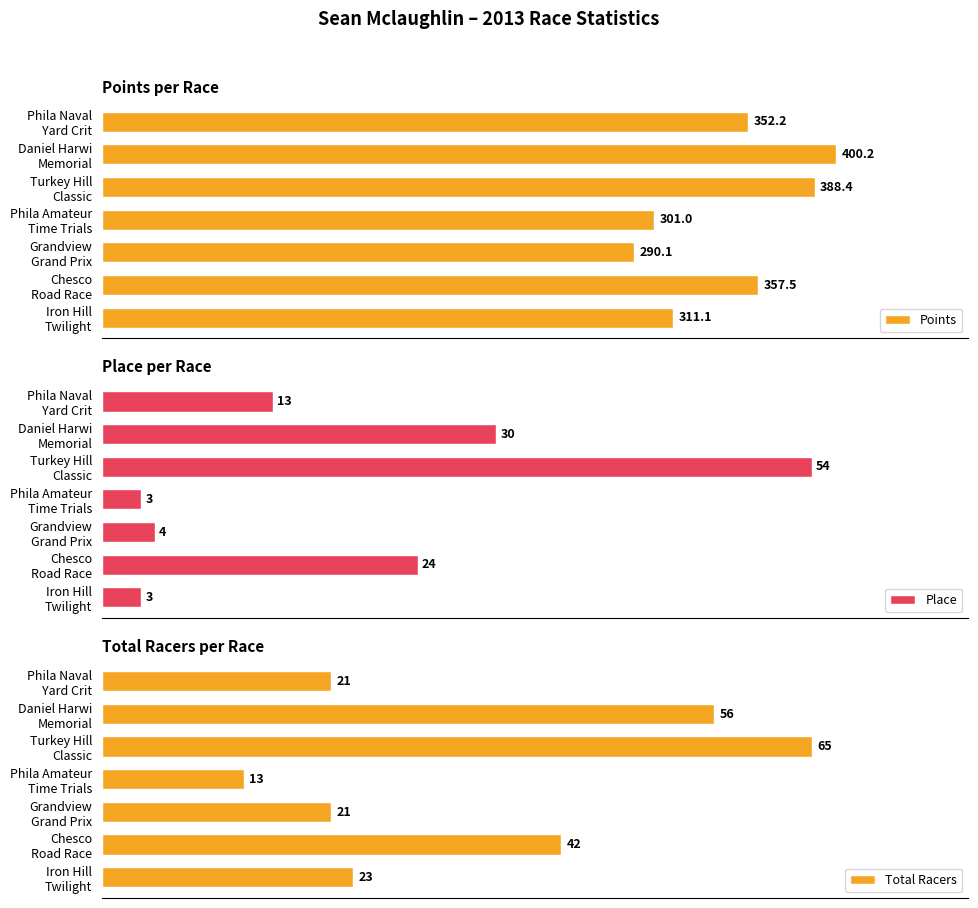

At which label is Place closest to 28?

Daniel Harwi
Memorial